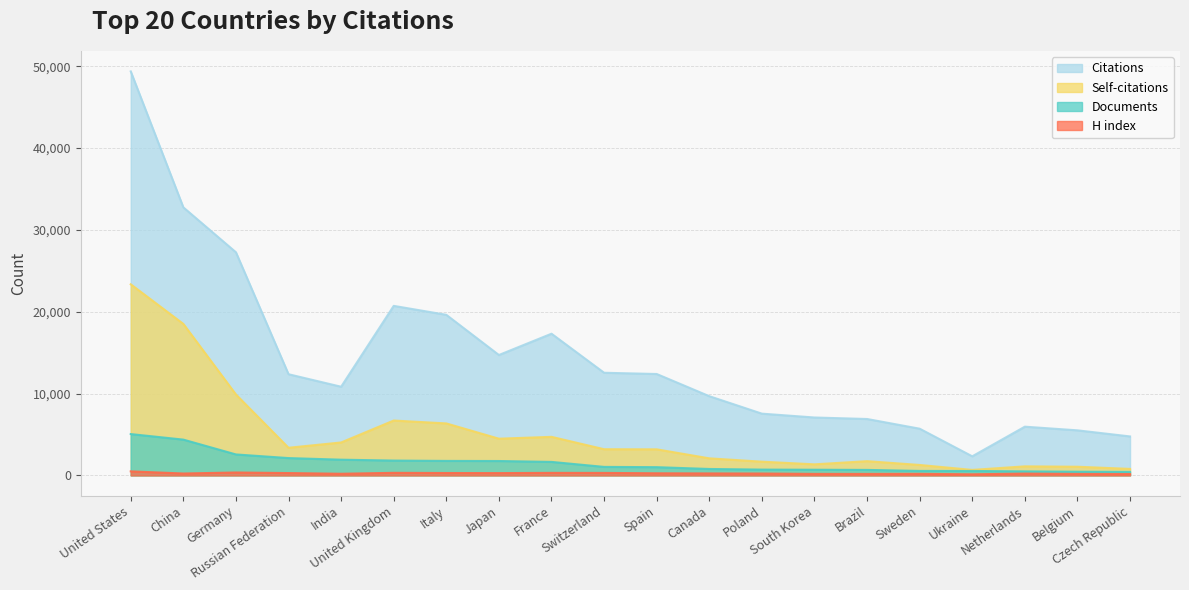

Which category has the lowest value in the H index series?

Ukraine